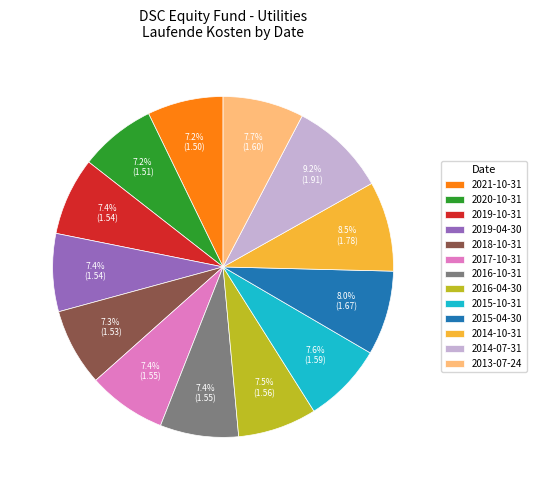

Approximately how many times larger is the value at 2016-10-31 compared to 2020-10-31?

1.0